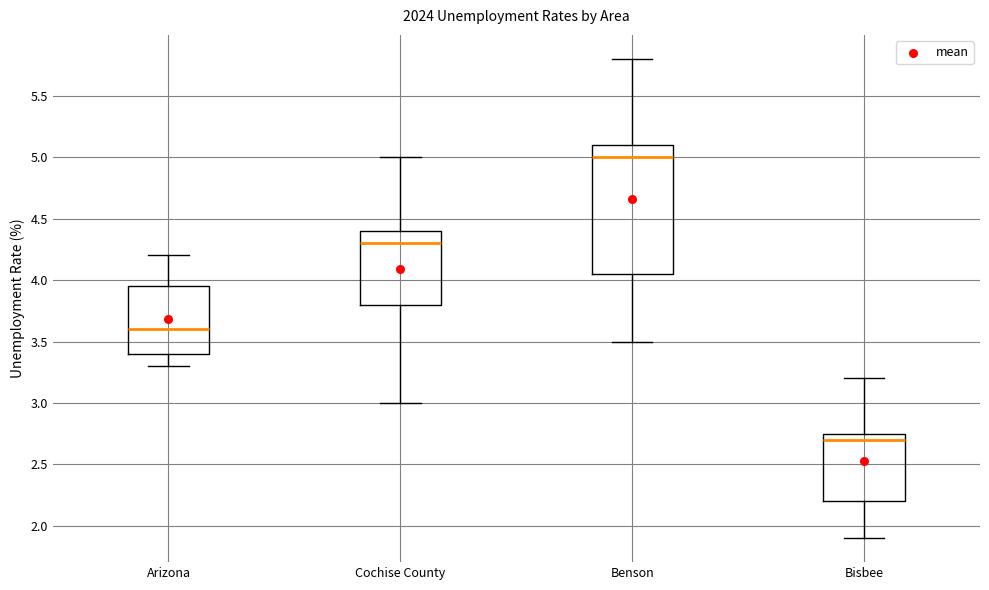

Reading left to right, read every box against the y-axis: the position of its median line, the range the box covers, and the ends of its whiskers. The values are not printed on the chart, so give them approximately, as read against the axis.

Arizona: median 3.60, box 3.40 to 3.95, whiskers 3.30 to 4.20
Cochise County: median 4.30, box 3.80 to 4.40, whiskers 3.00 to 5.00
Benson: median 5.00, box 4.05 to 5.10, whiskers 3.50 to 5.80
Bisbee: median 2.70, box 2.20 to 2.75, whiskers 1.90 to 3.20